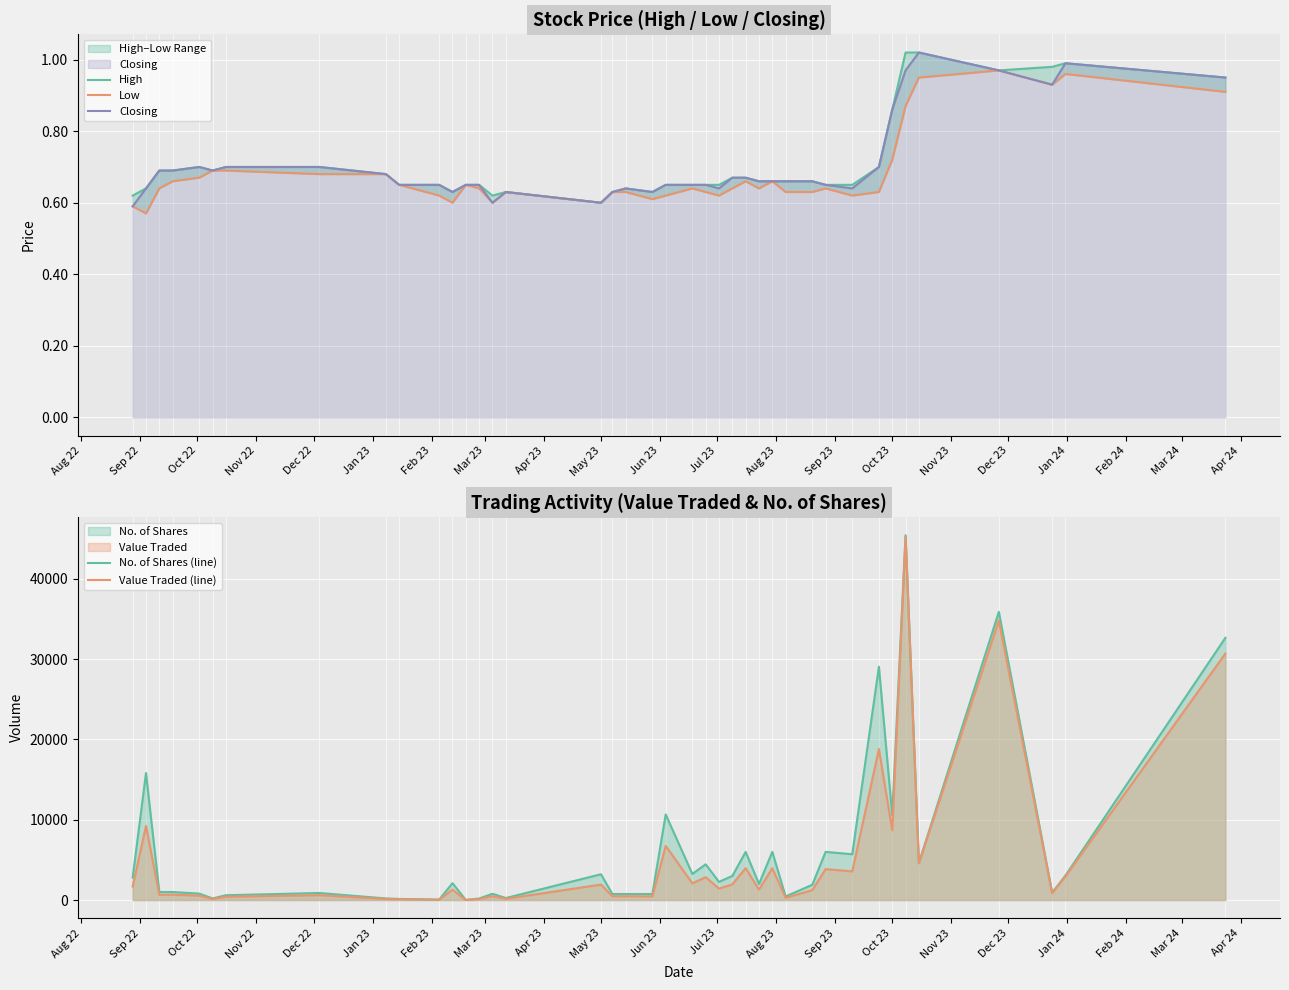

What is the value of the High point at the 36th from the left?

1.0